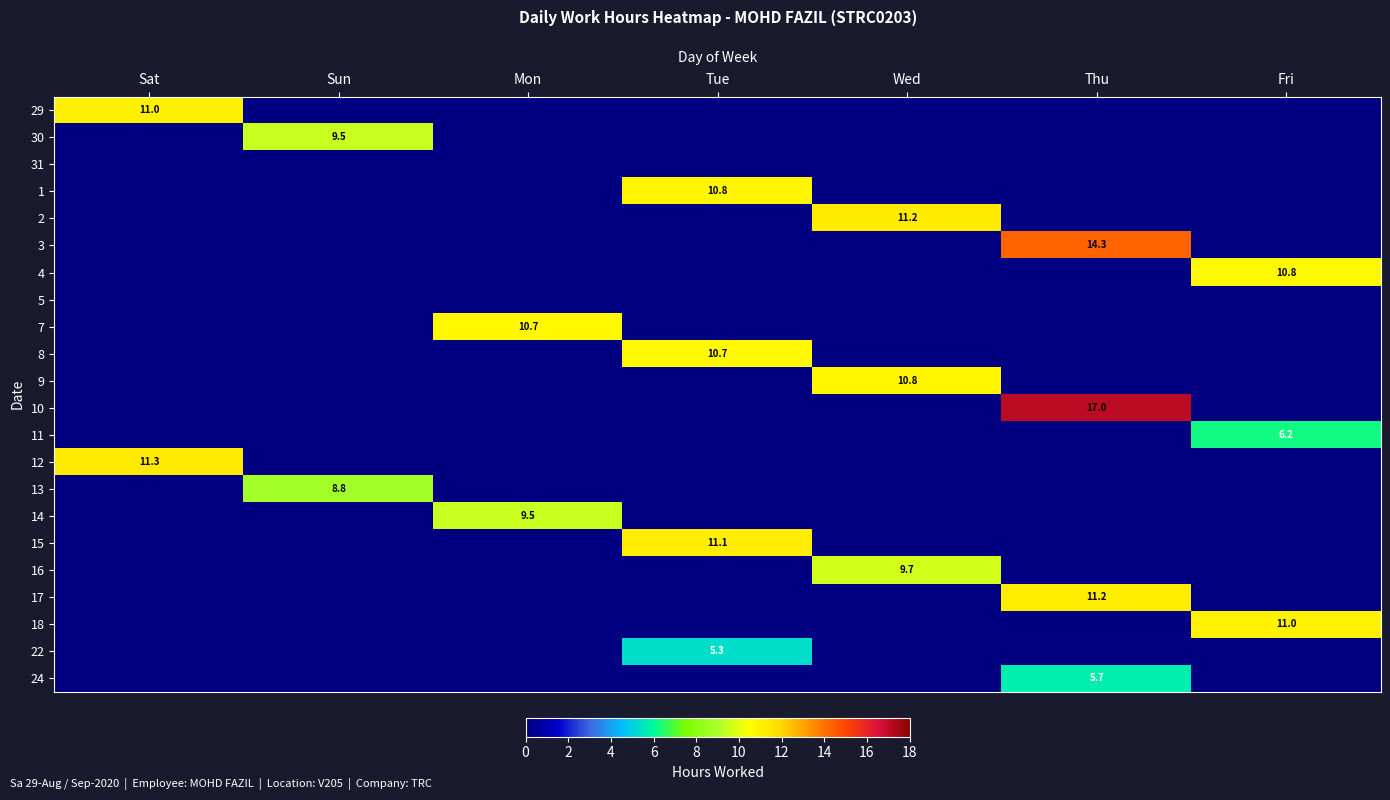

Is it true that 15 equals 17.7 at Tue?

False